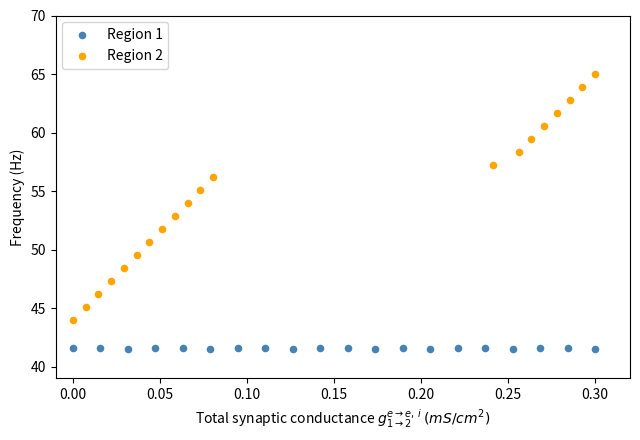

Which series contains the lowest Y value?

Region 1